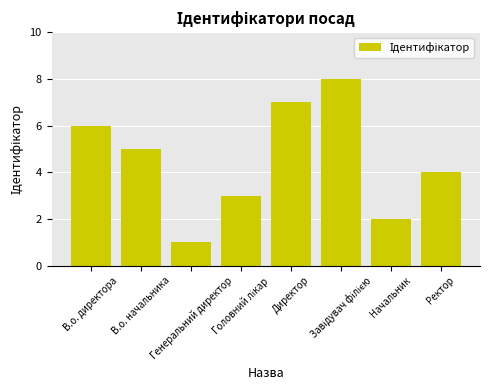

What is the maximum value shown in the chart?

8